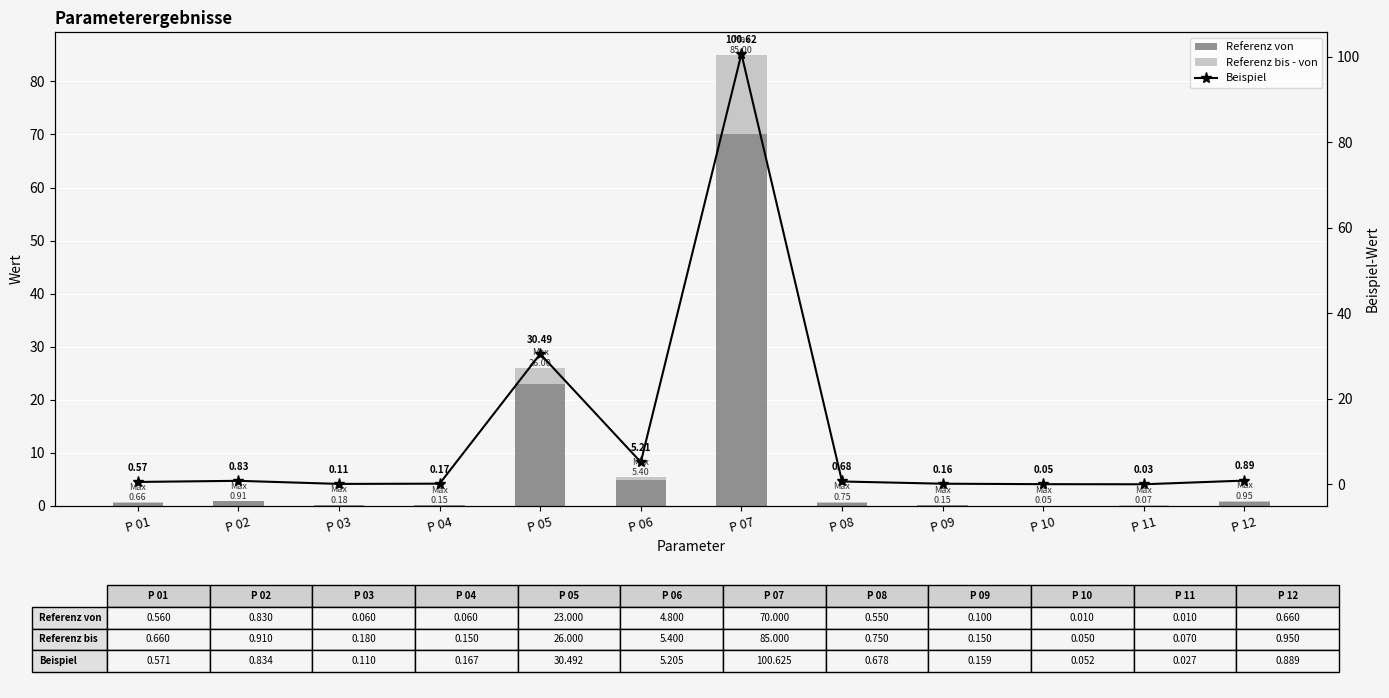

What is the maximum value for Referenz bis - von?

15.0